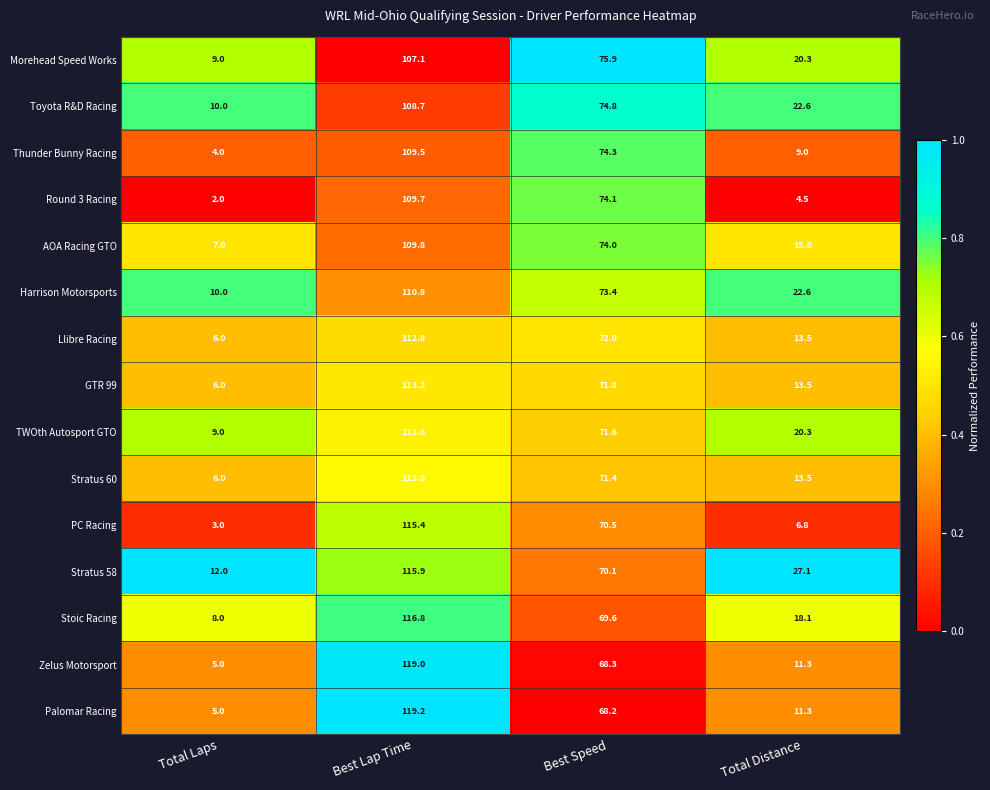

How many data points does each series have?

4